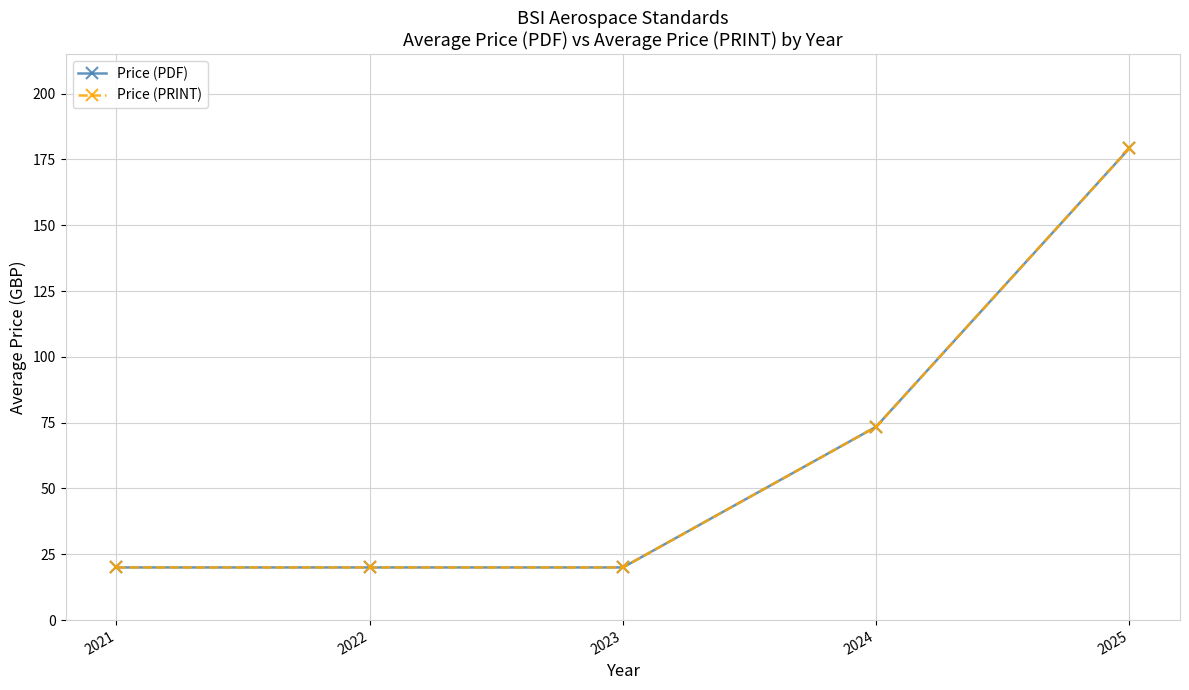

At how many categories does at least one series exceed 59?

2